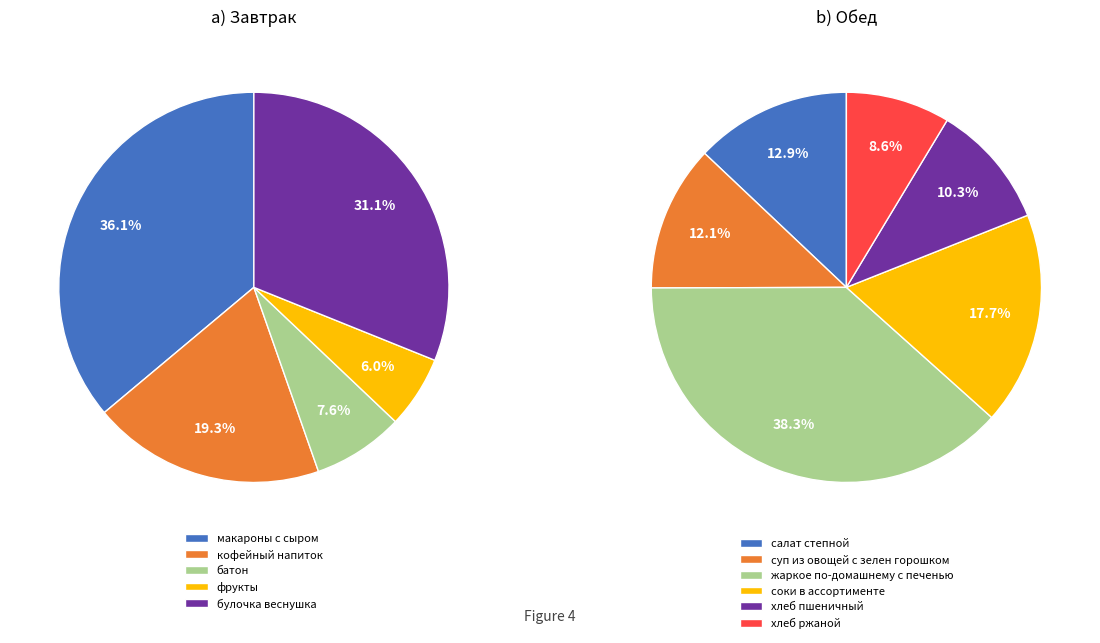

Does any single category account for the majority?

No